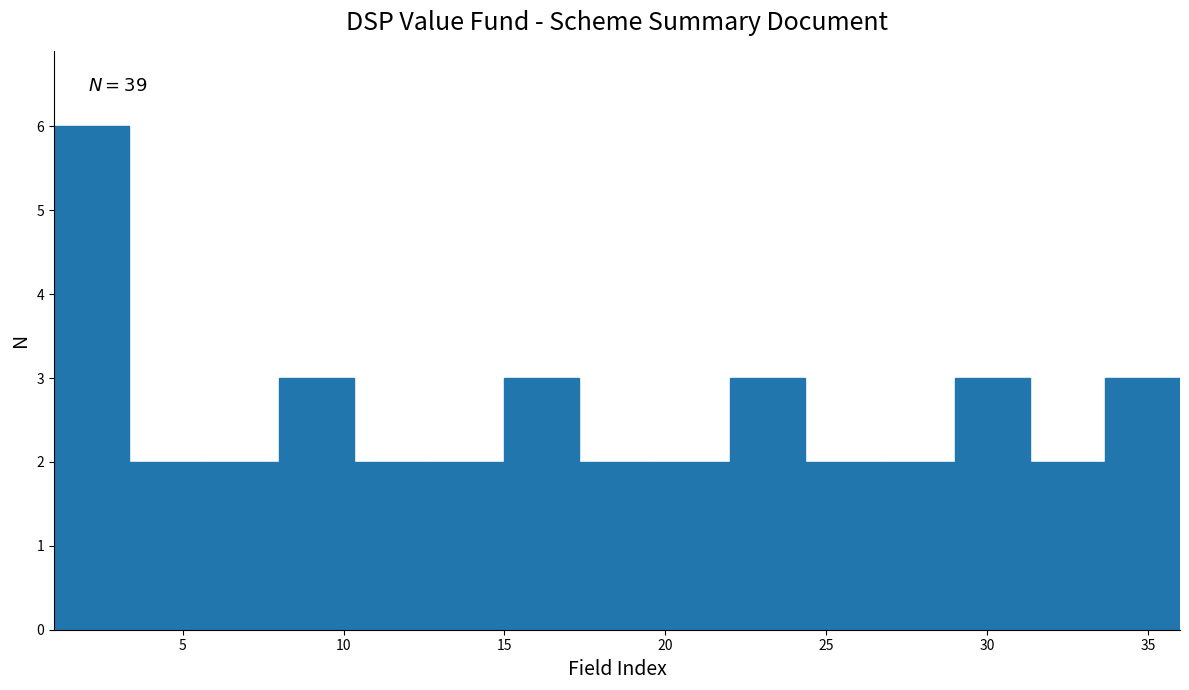

Over which range of the x-axis is the bar tallest?

1.0 to 3.5